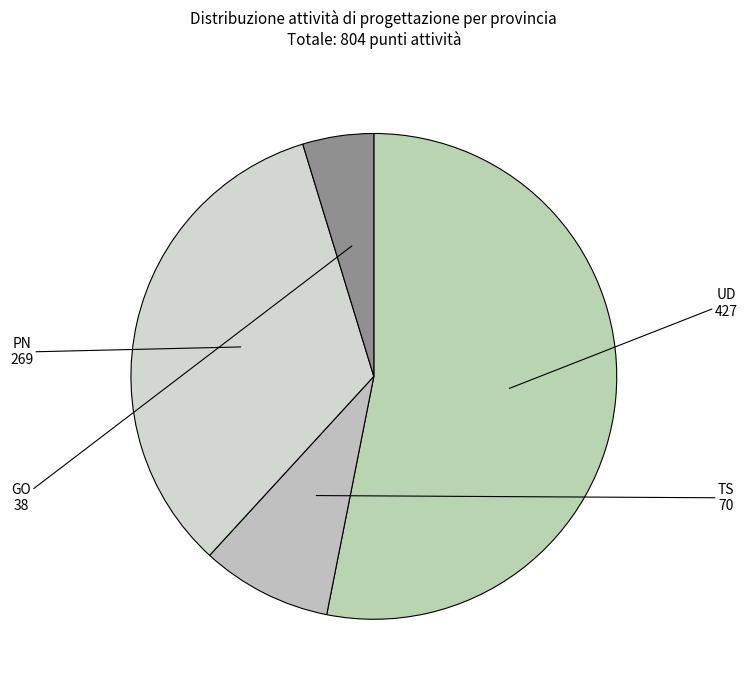

How many slices are in this pie chart?

4